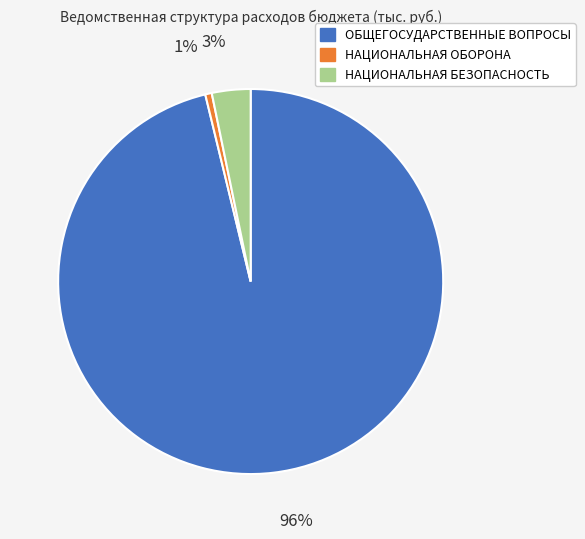

True or false: НАЦИОНАЛЬНАЯ ОБОРОНА accounts for 1% of the total.

True